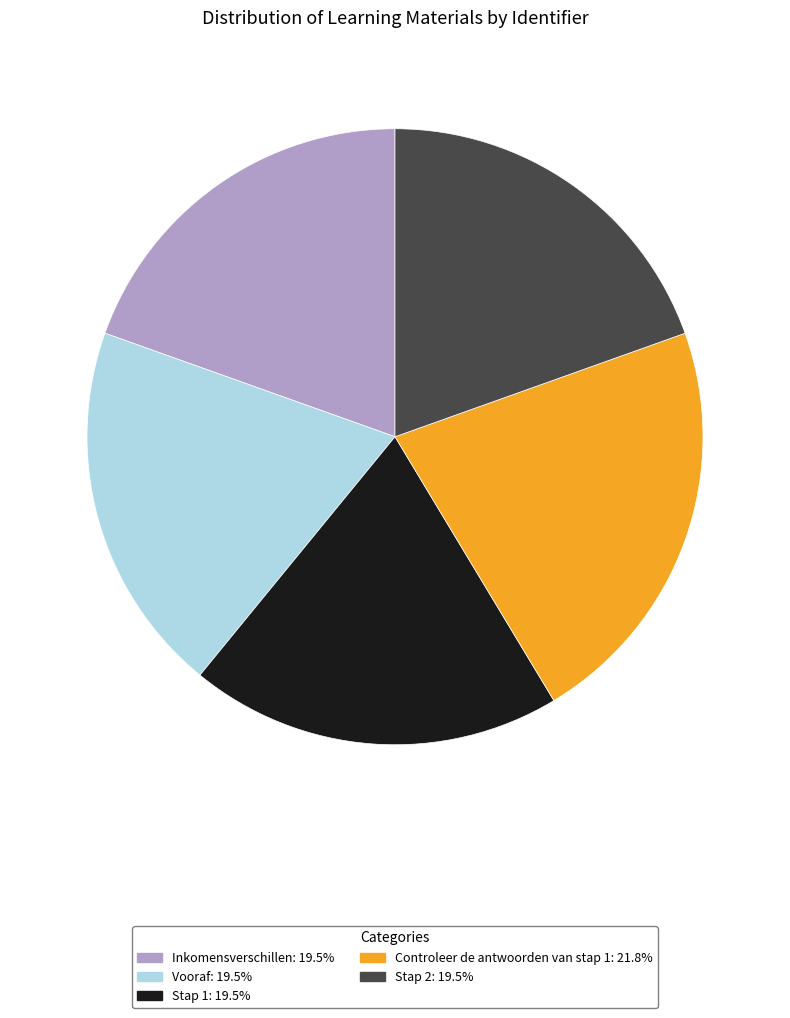

Is Inkomensverschillen: 19.5% the majority of the pie?

No